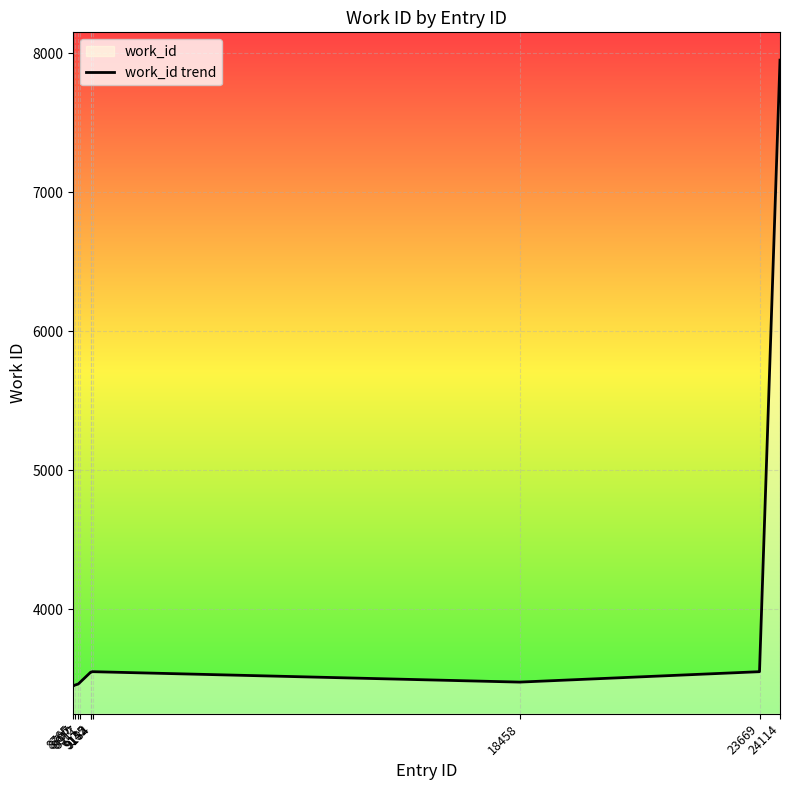

What is the greatest value displayed?

7951